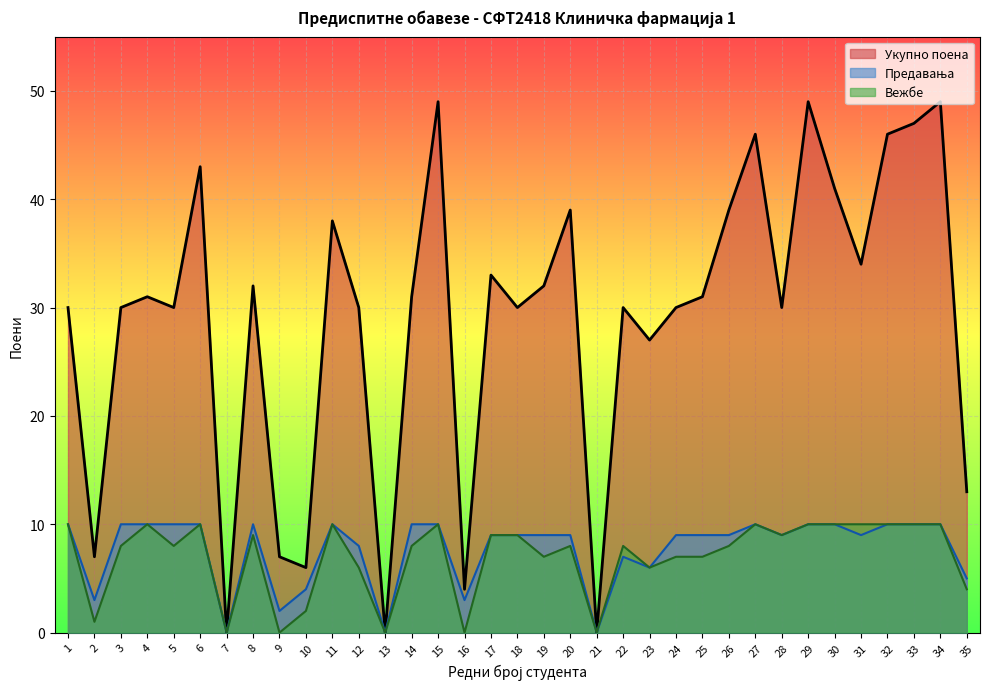

How many data points in Предавања are less than 9?

11